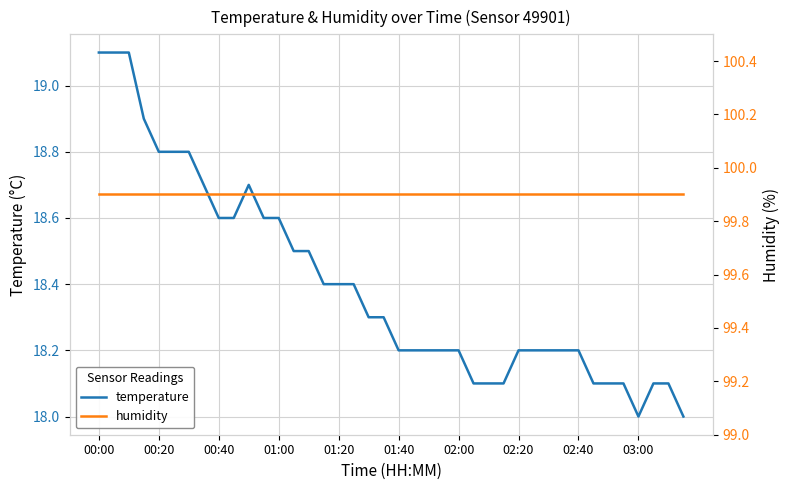

At which label is humidity closest to 99?

00:00